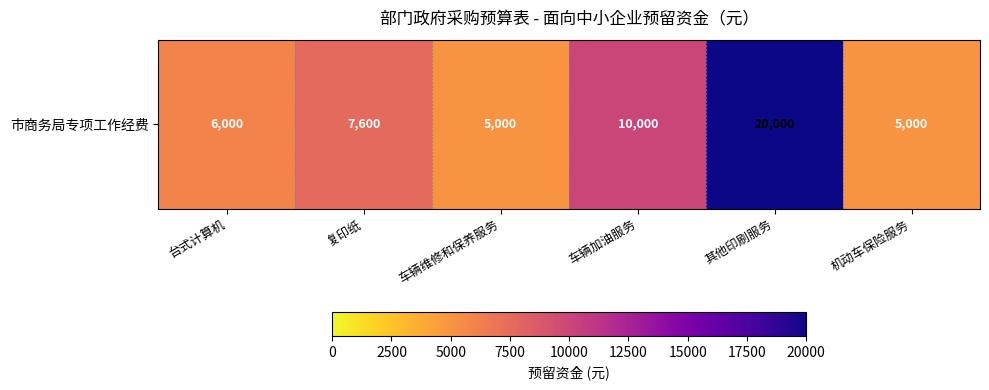

List the labels in order of value, largest first.

其他印刷服务, 车辆加油服务, 复印纸, 台式计算机, 车辆维修和保养服务, 机动车保险服务